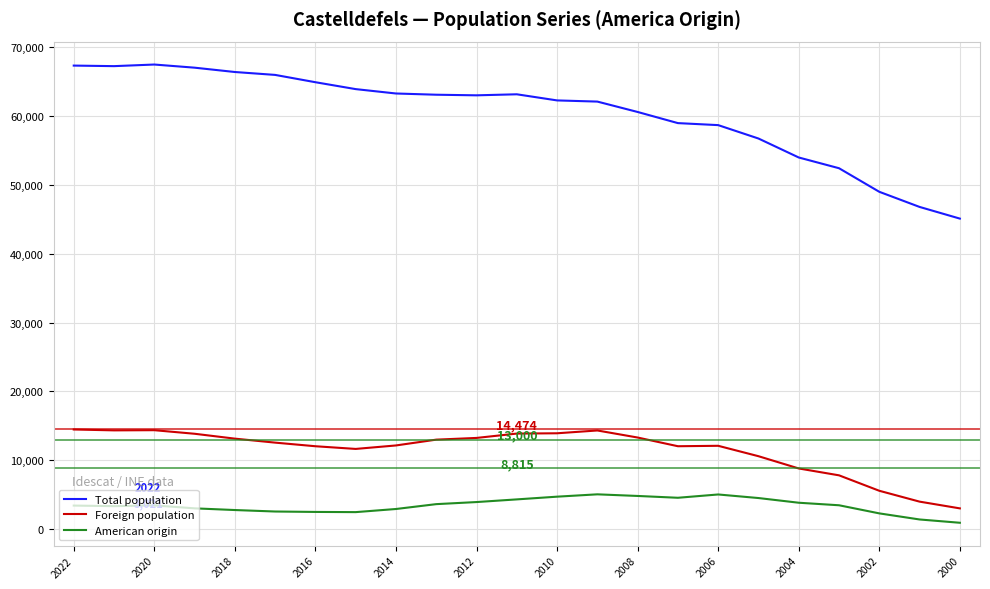

What is the highest value of the Foreign population series?

14474